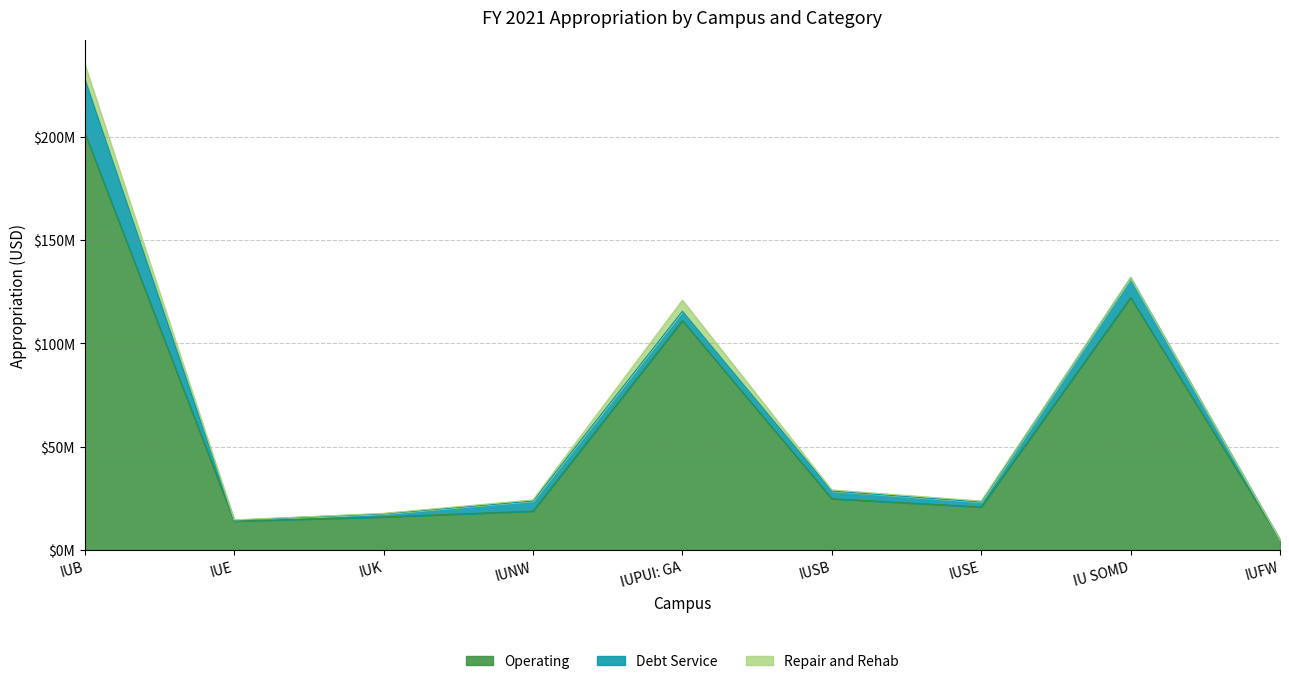

How many lines are shown in the chart?

3